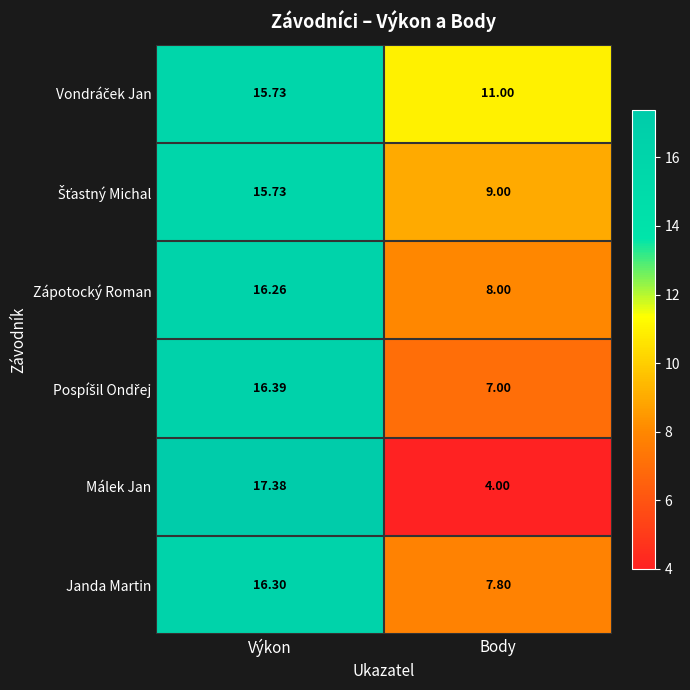

Which series changed the most between Výkon and Body?

Málek Jan